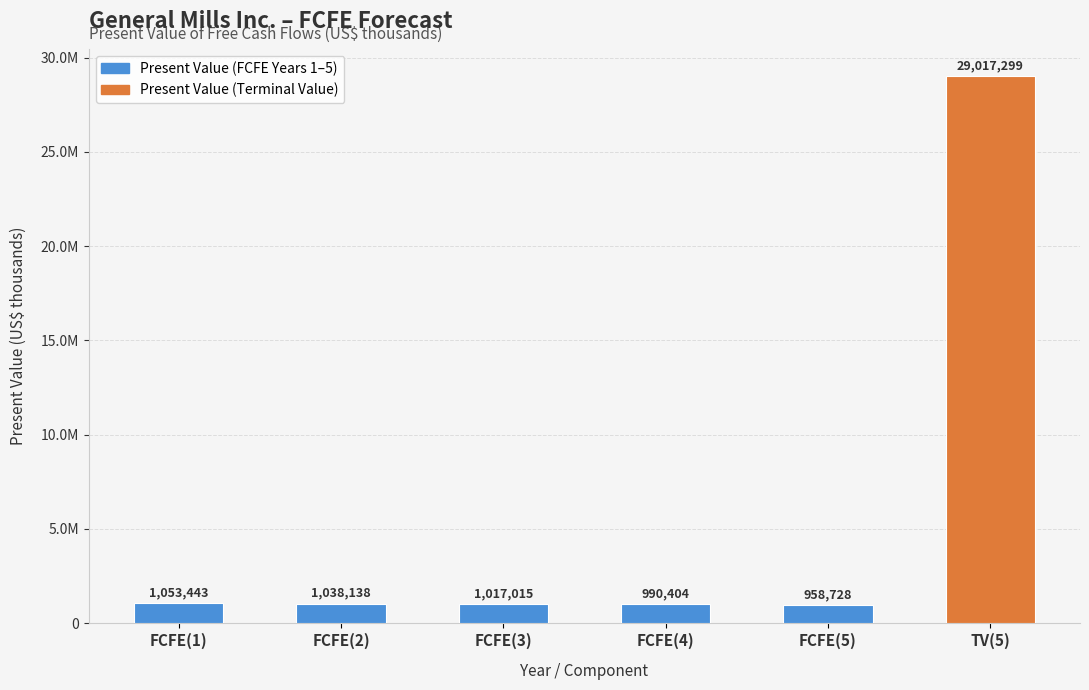

What is the ratio of the value at TV(5) to the value at FCFE(3)?

28.5